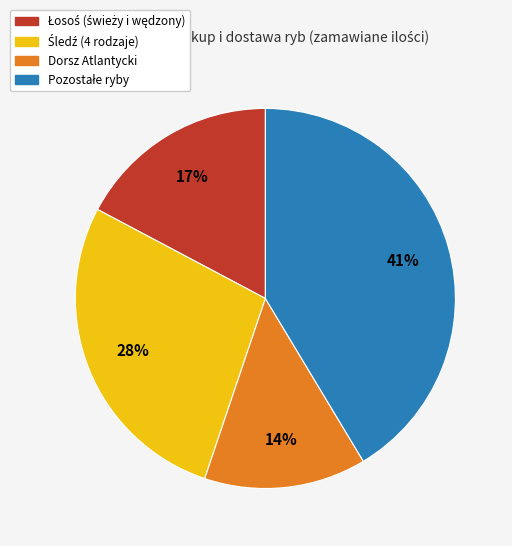

To the nearest percent, what is the average slice percentage?

25%